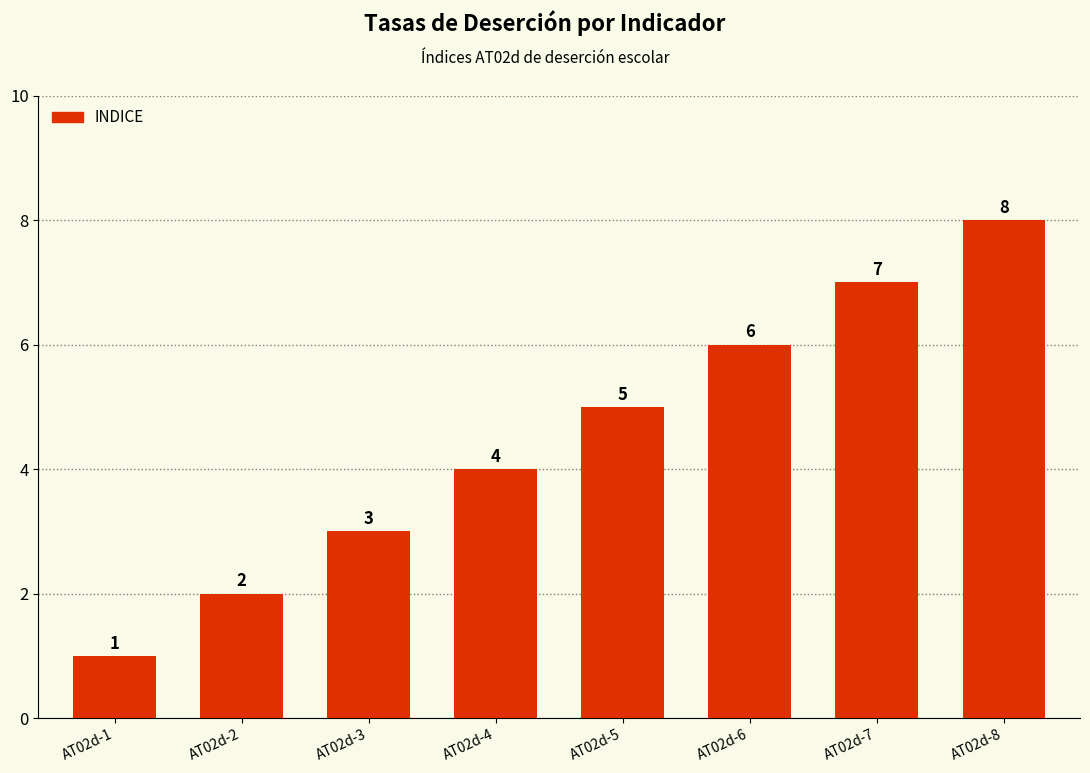

Which category has the highest value across all series?

AT02d-8